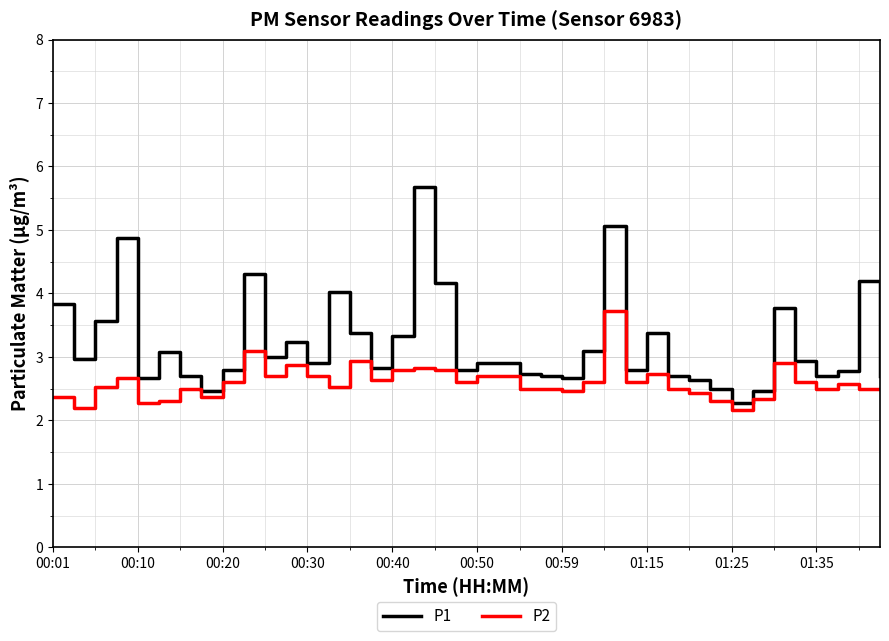

Which series has the largest total across all categories?

P1